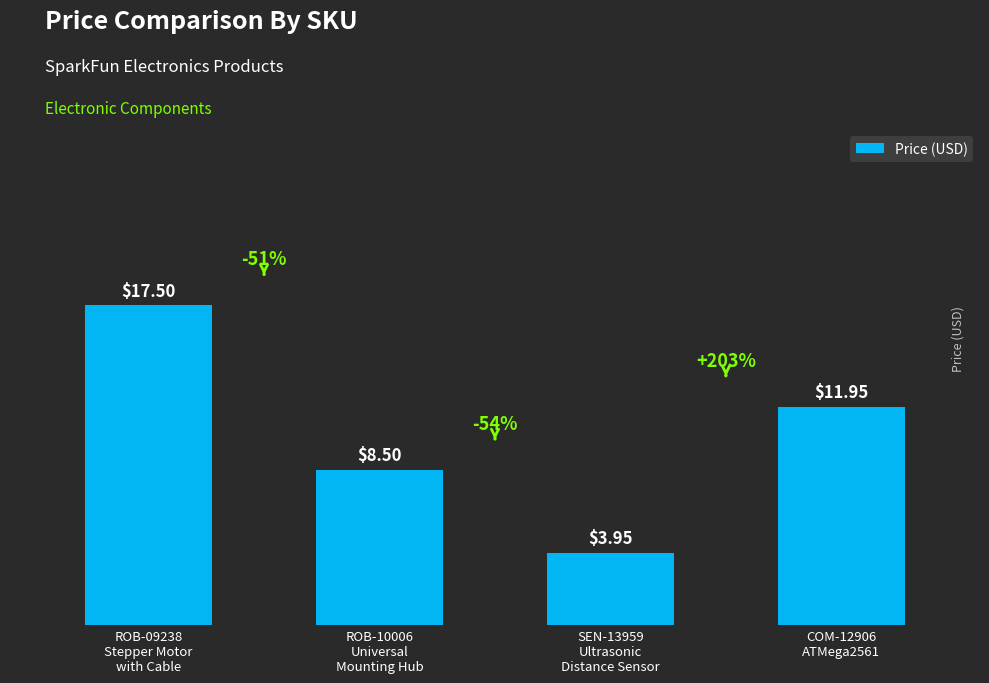

What position from the right is ROB-10006
Universal
Mounting Hub?

3